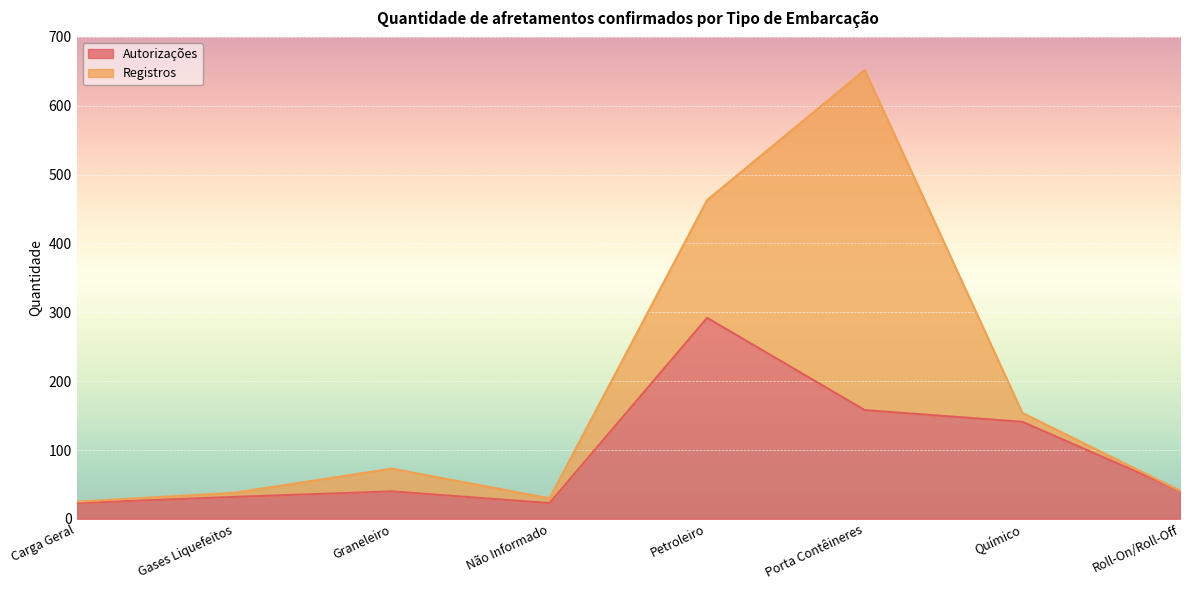

Is it true that Autorizações equals 41 at Roll-On/Roll-Off?

True